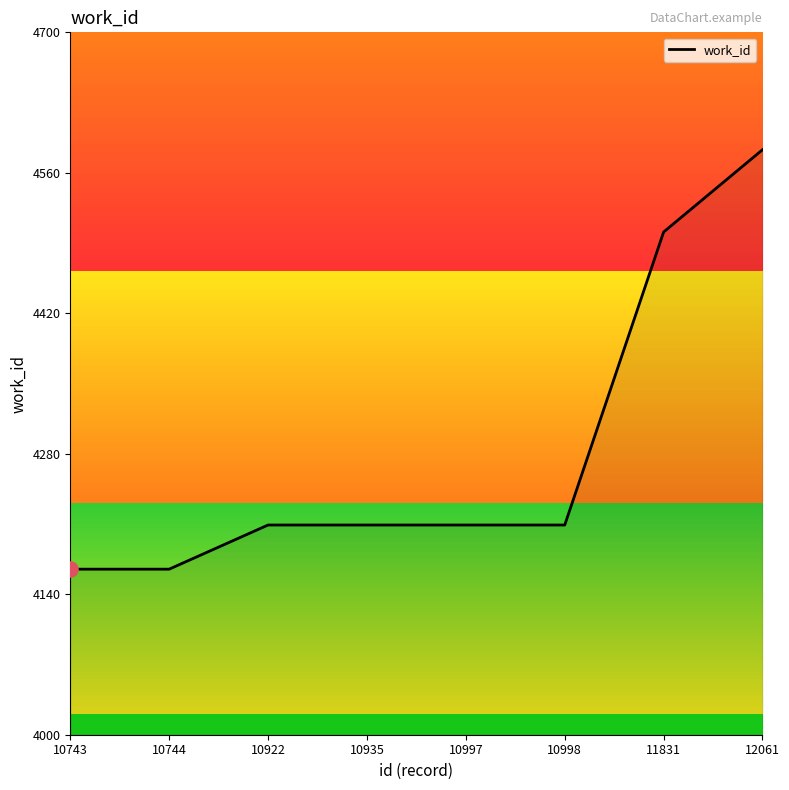

Between 10935 and 10743, which is larger?

10935